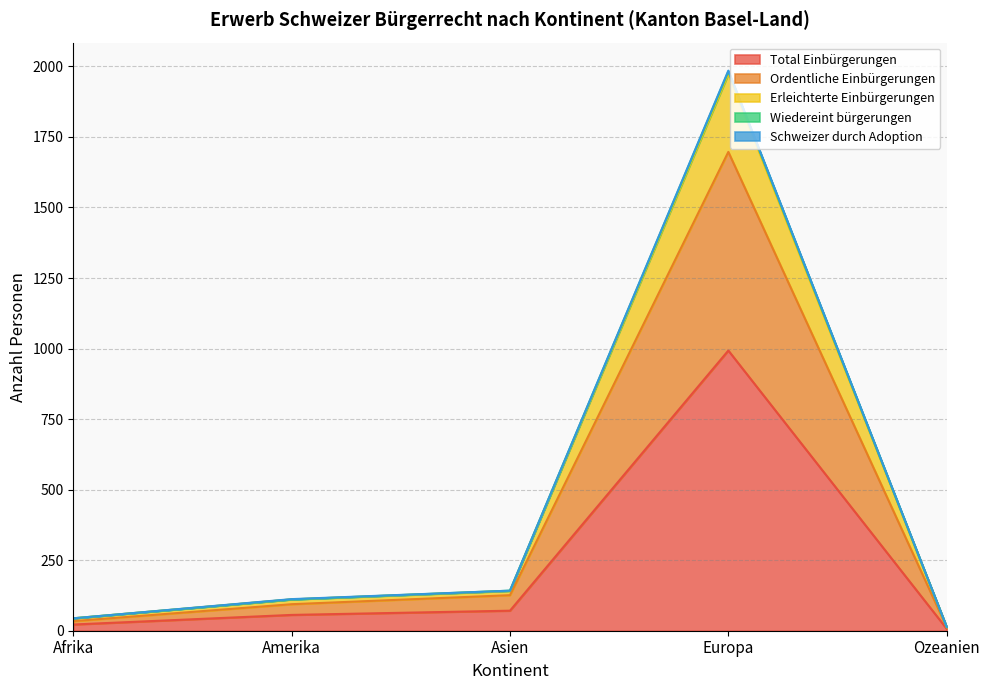

What is the highest value of the Total Einbürgerungen series?

993